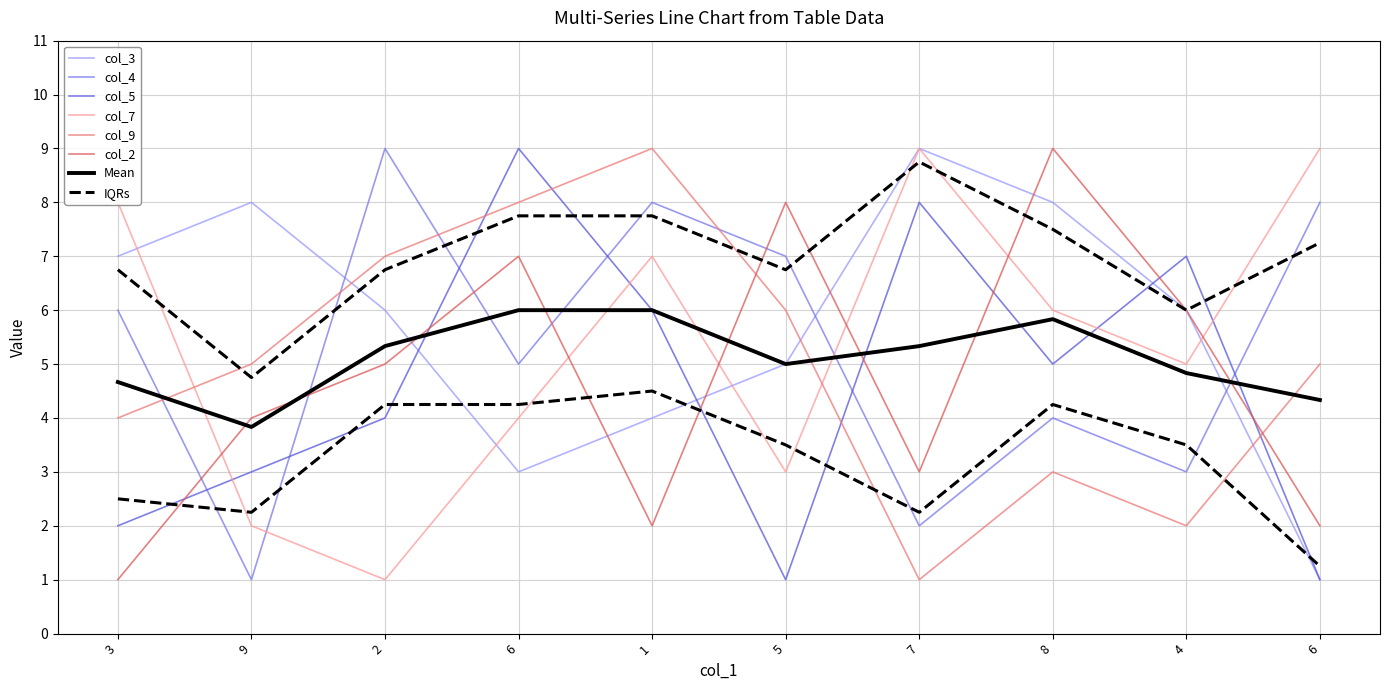

Where do col_2 and col_7 first cross each other?

3 and 9